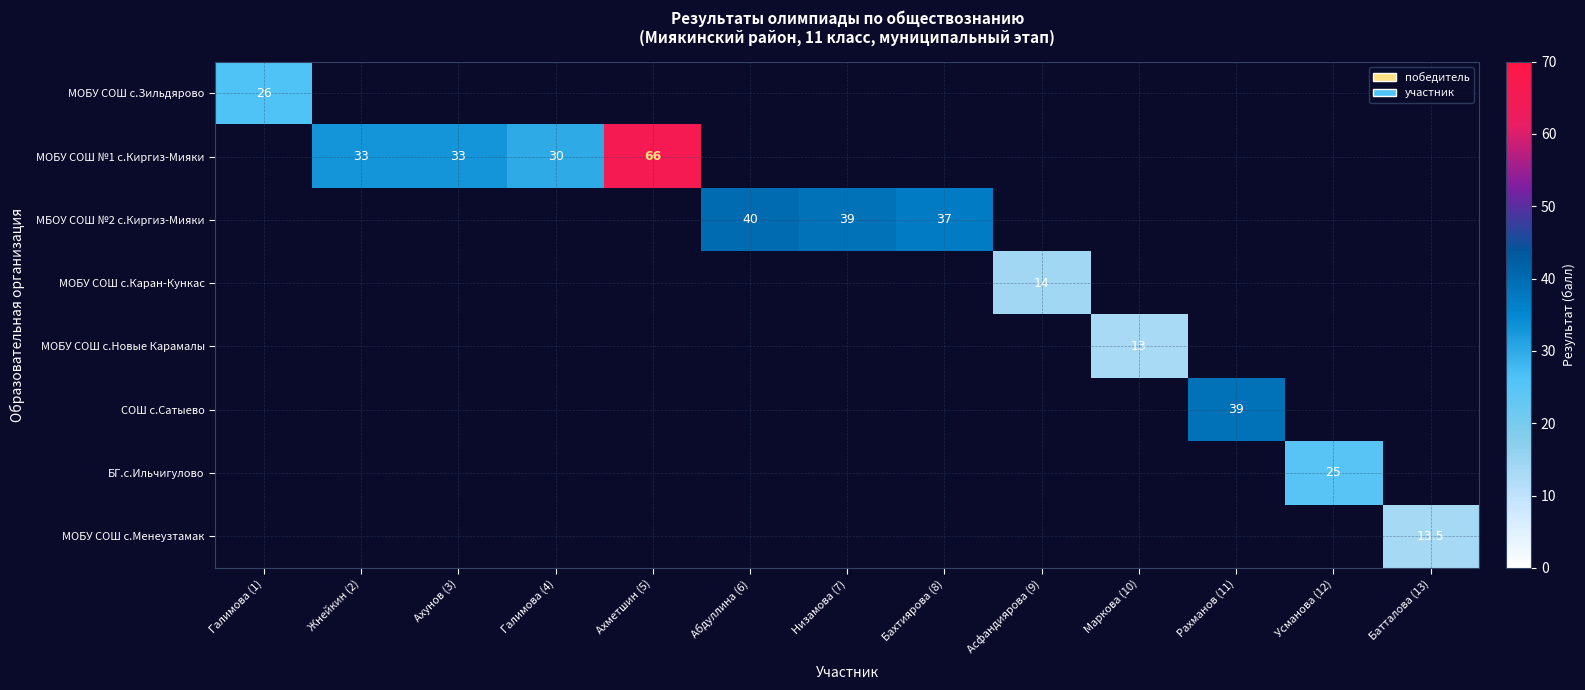

The МБОУ СОШ №2 с.Киргиз-Мияки series shows 40.0 at Абдуллина (6). True or false?

True